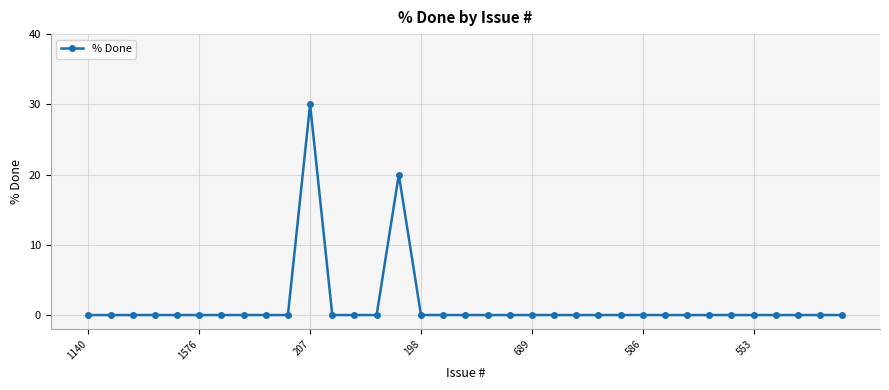

What is the difference between the maximum and minimum values?

30